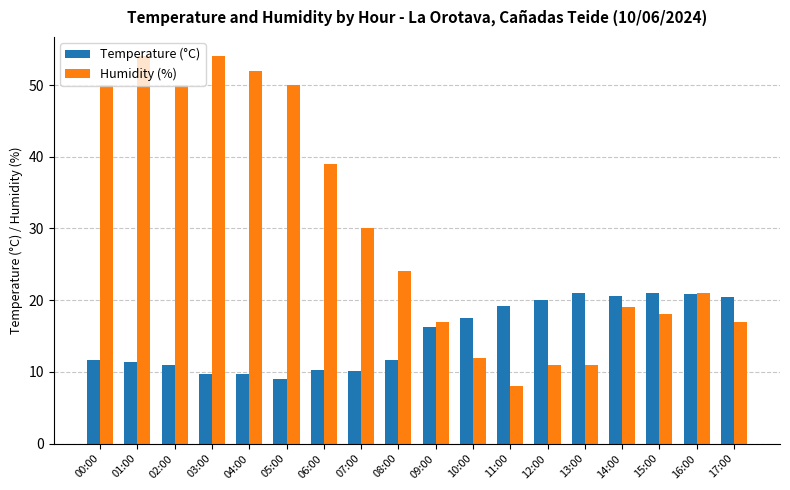

How many values in the Humidity (%) series are below 24?

9